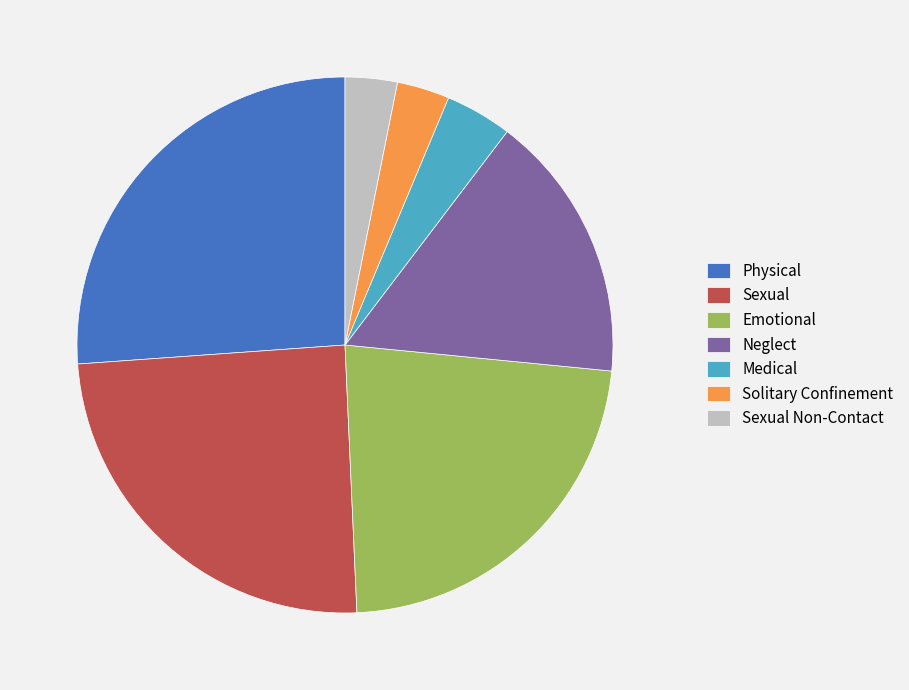

Do Neglect and Sexual together represent more than half of the pie?

No